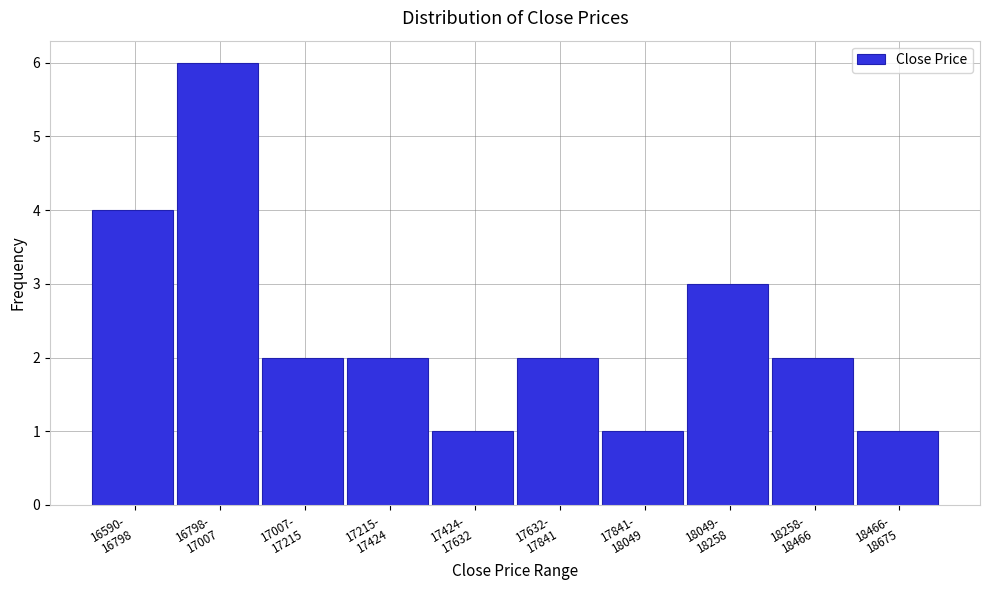

Reading left to right, extract all data points from this chart.

4	6	2	2	1	2	1	3	2	1